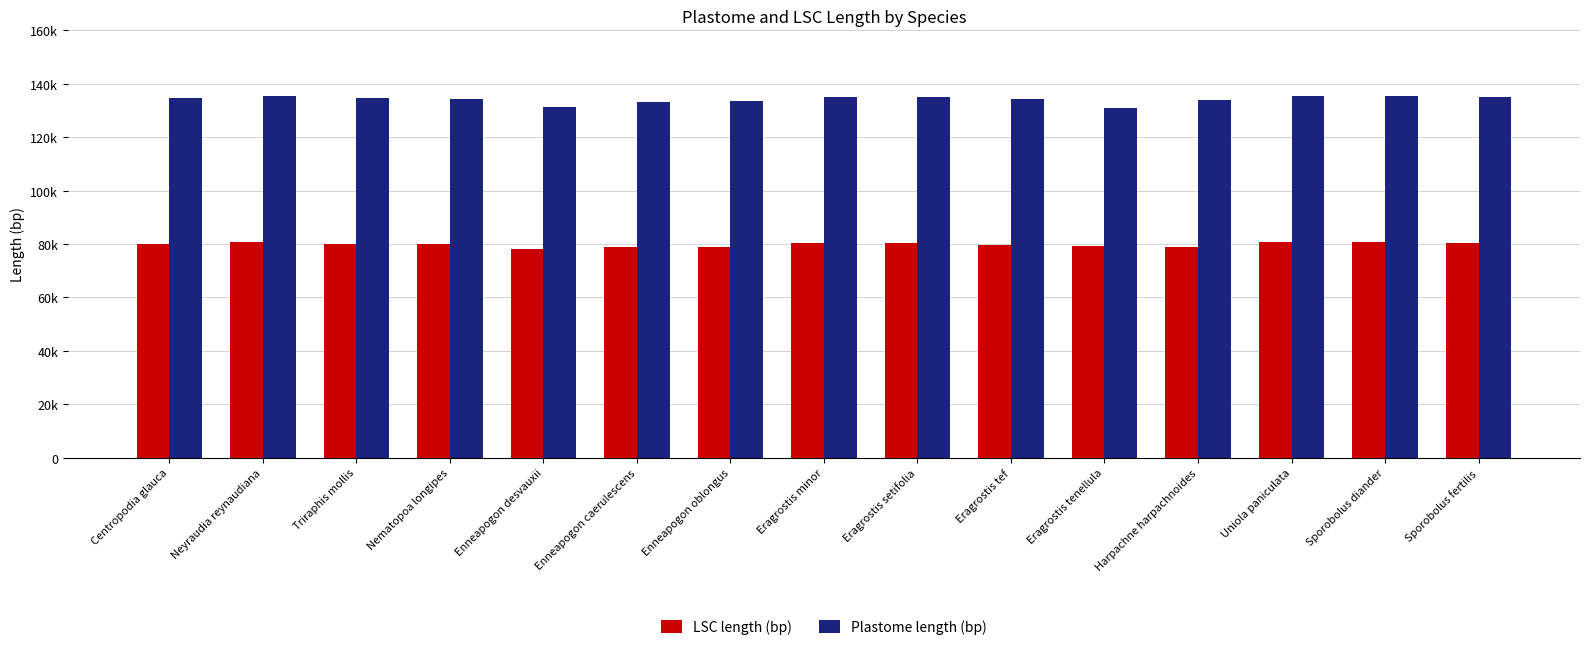

What are all the series names shown in the legend?

LSC length (bp), Plastome length (bp)